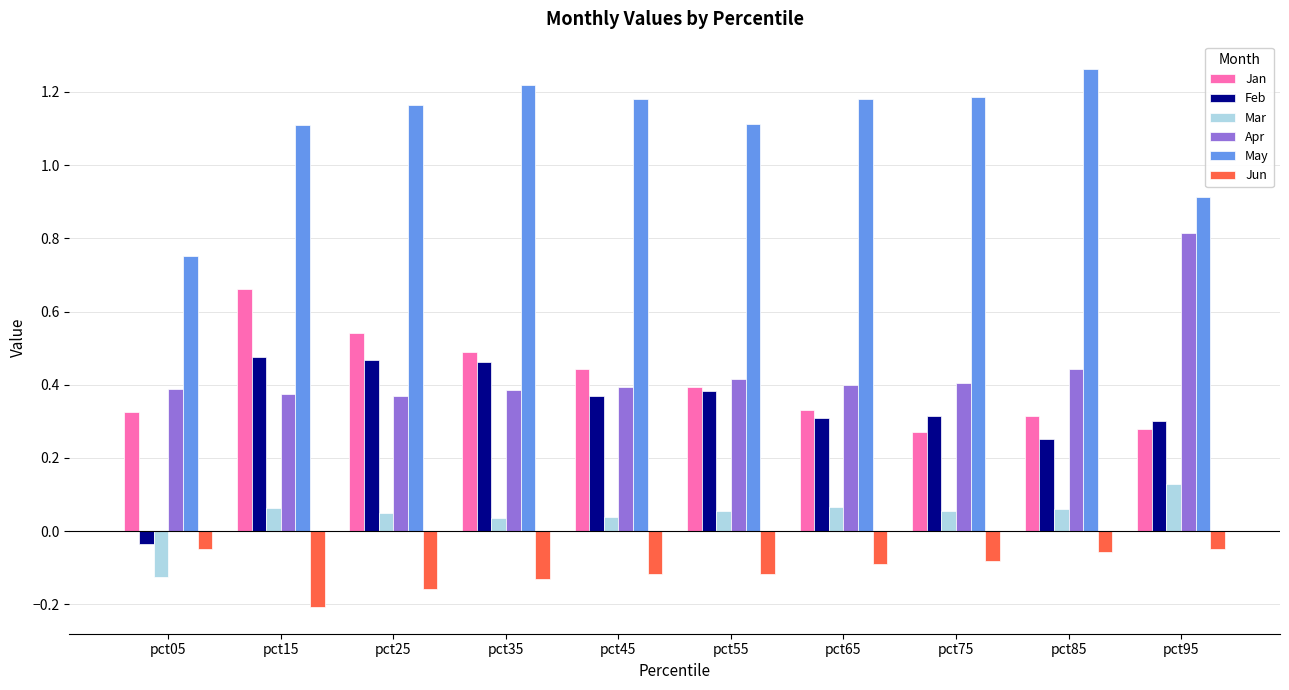

At which label does Mar reach its minimum?

pct05